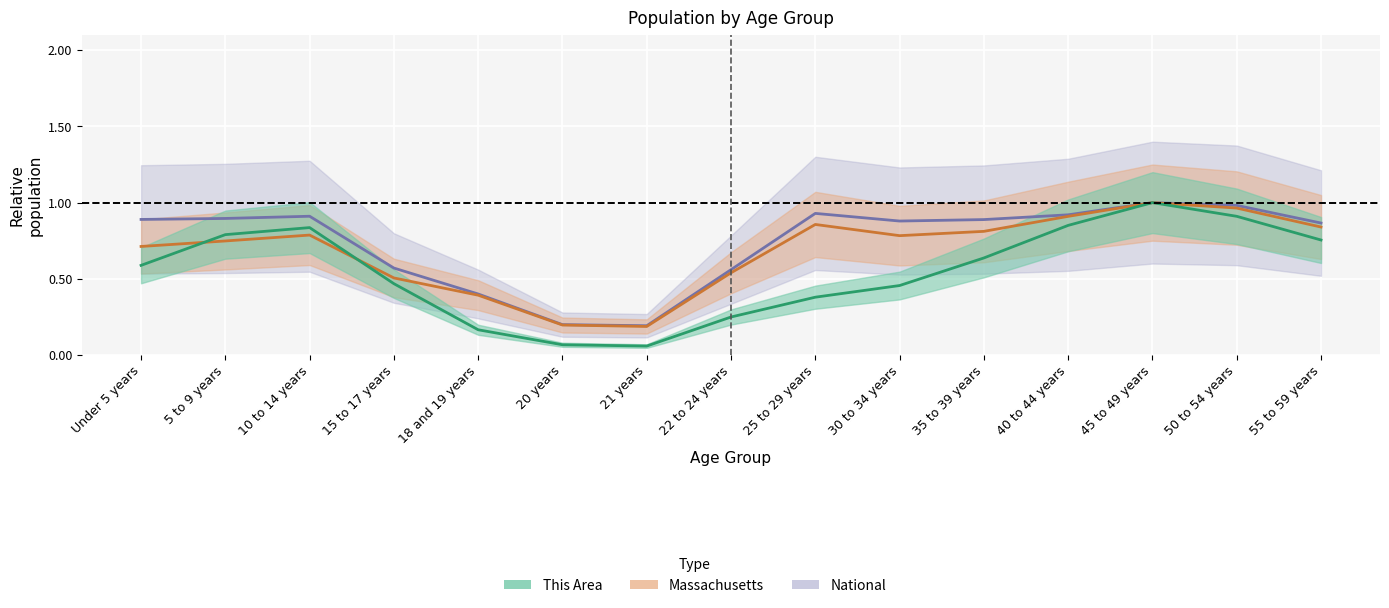

Rank the series at 5 to 9 years from highest to lowest value.

National, This Area, Massachusetts